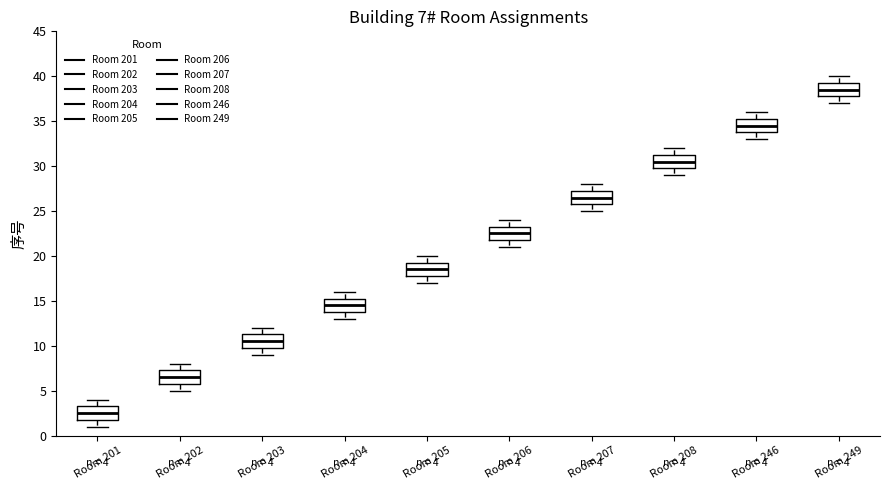

Which box's median line is the highest?

Room 249